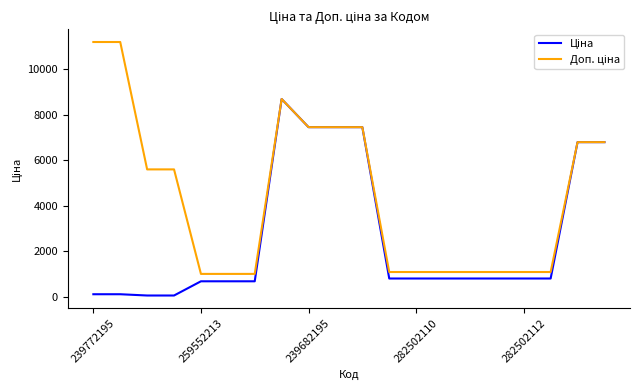

Does the chart display data point markers on the line(s)?

No